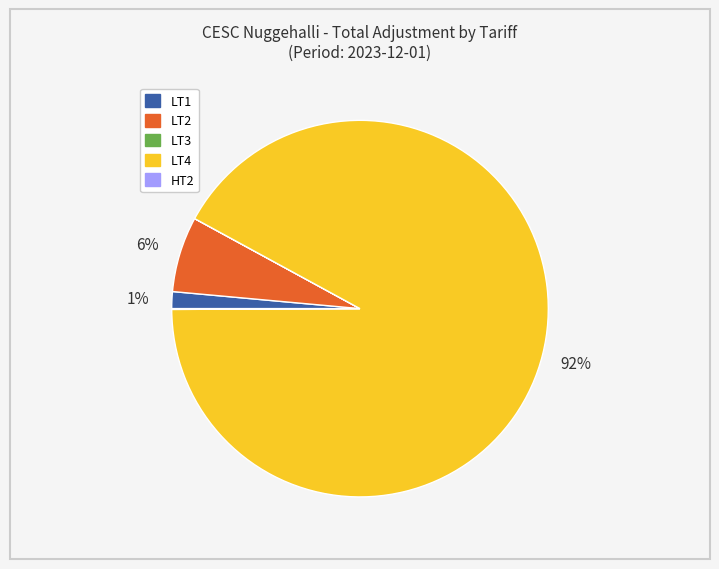

Is the sum of LT4 and LT2 greater than half?

Yes